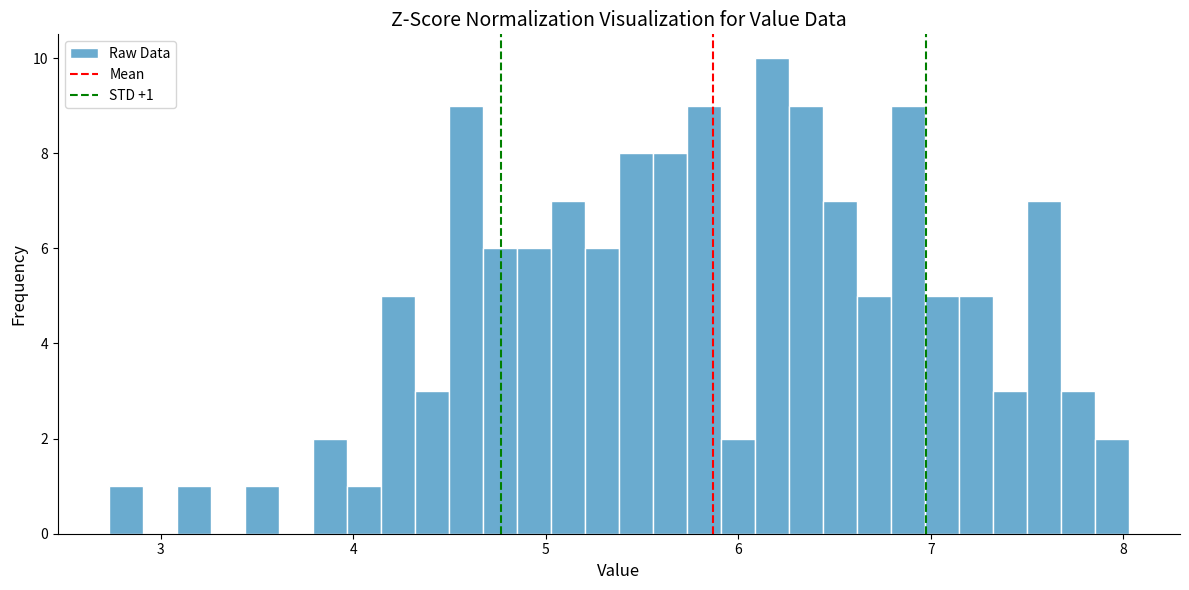

Read against the x-axis, roughly where is the centre of the tallest bar?

6.2